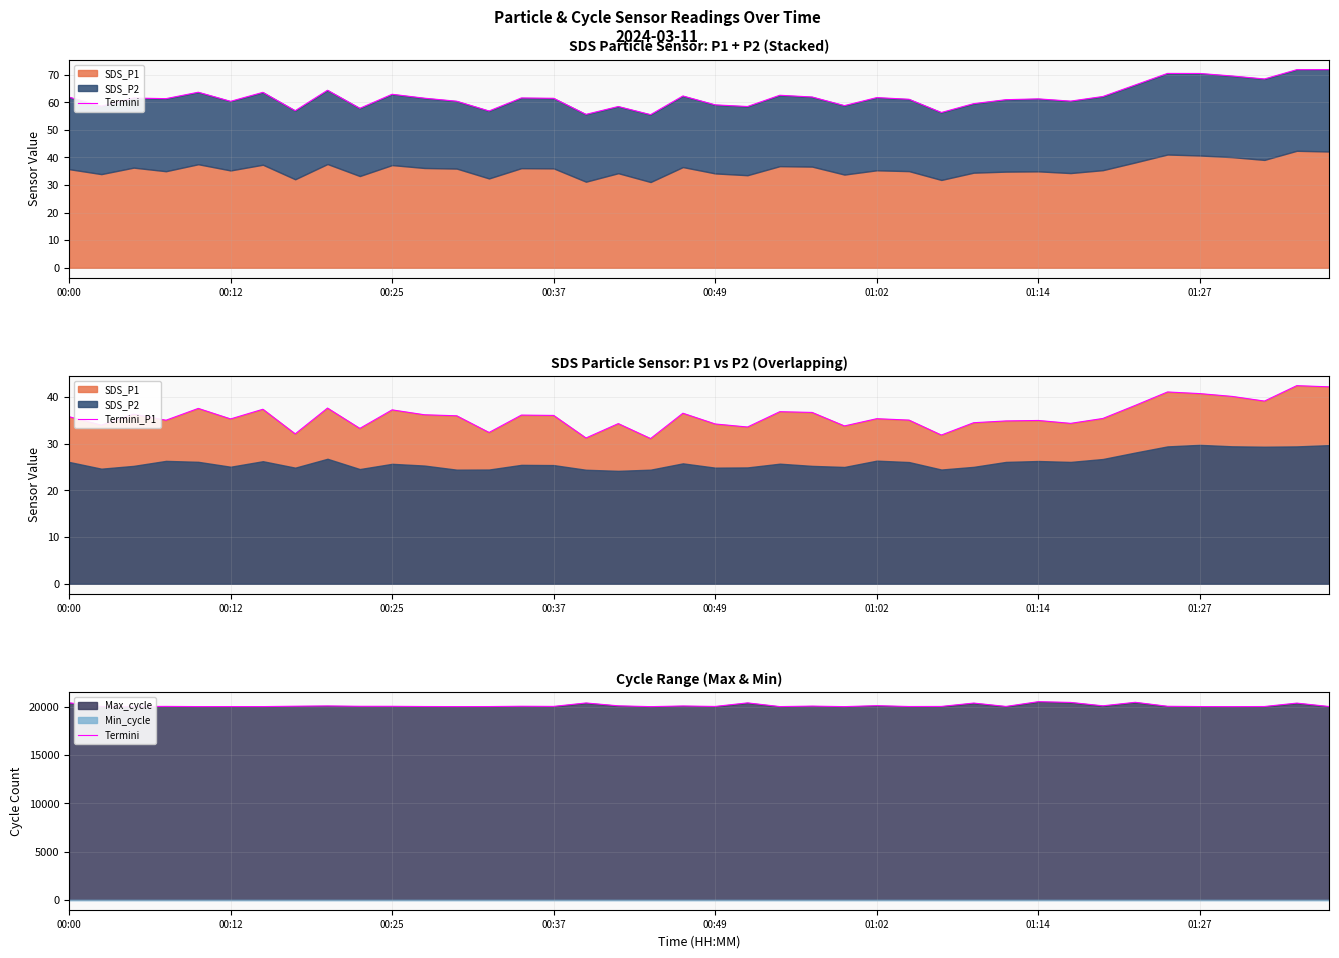

Which series has the widest spread of values?

Termini